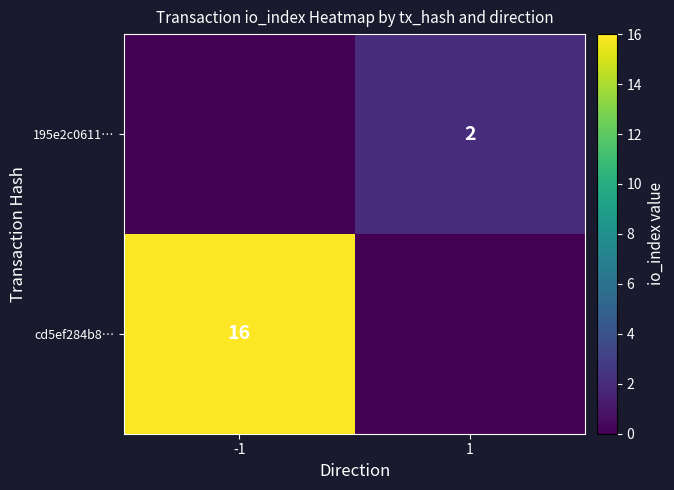

Is it true that 195e2c0611… equals 2 at 1?

True